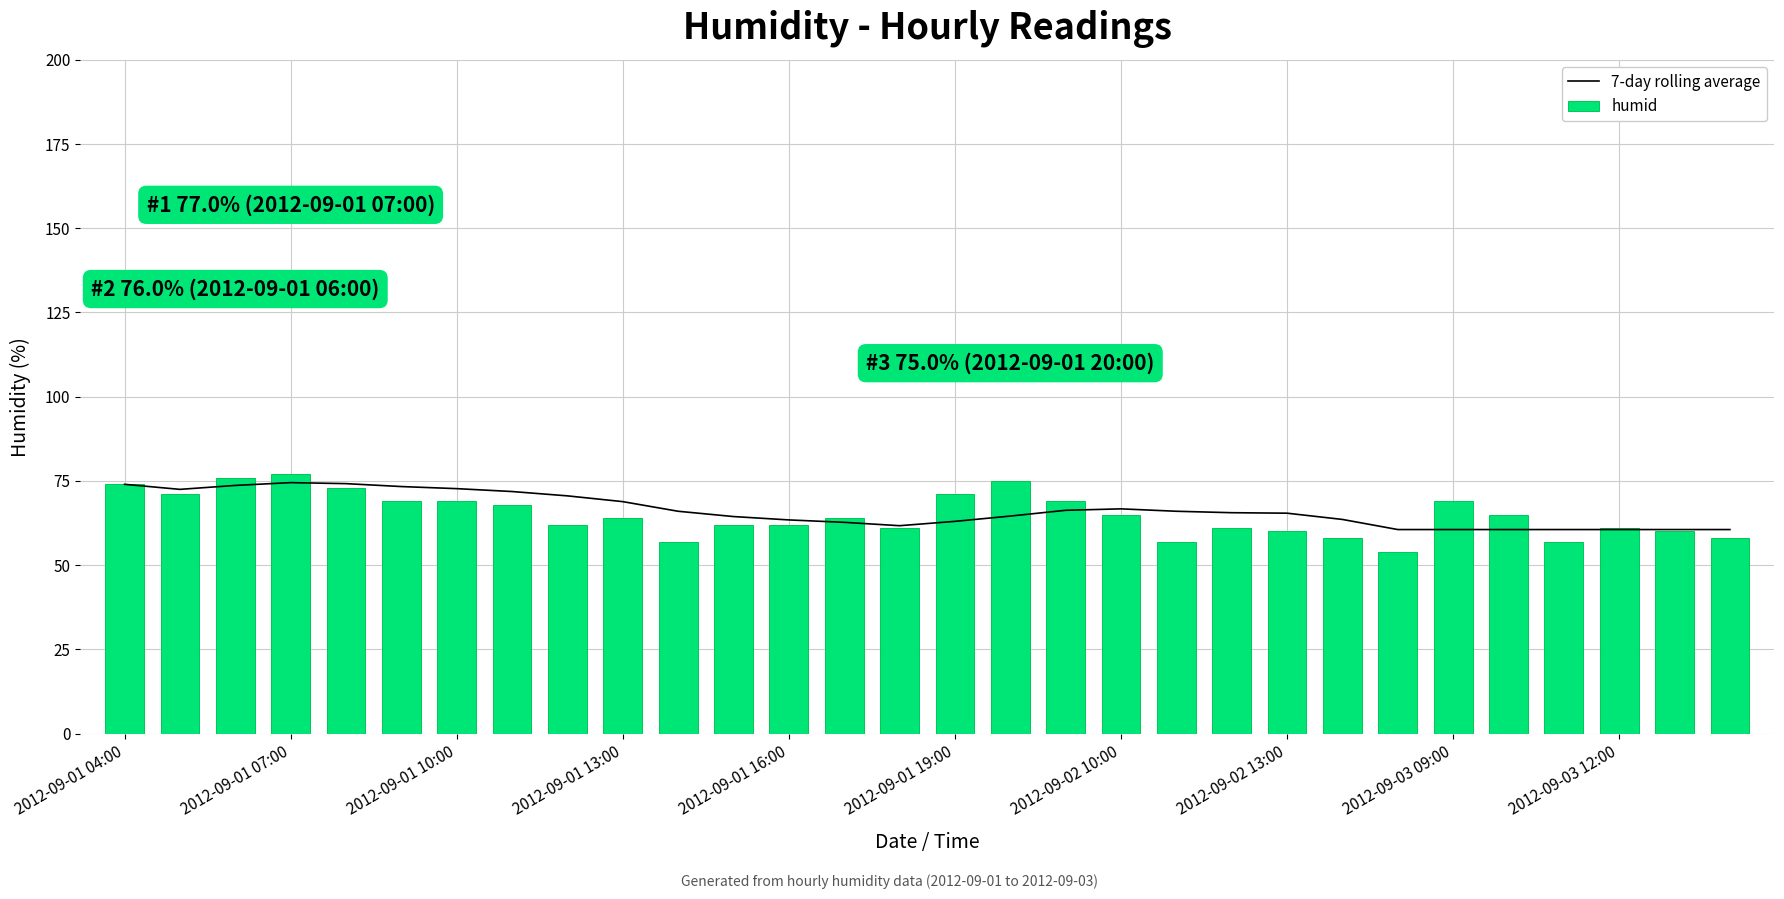

What is the difference between the maximum and second lowest values in the 7-day rolling average series?

13.9